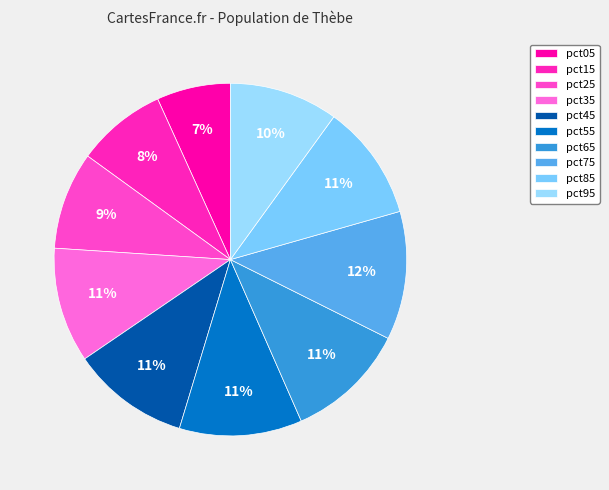

To the nearest percent, what is the difference between the pct15 and pct85 slice percentages?

2%